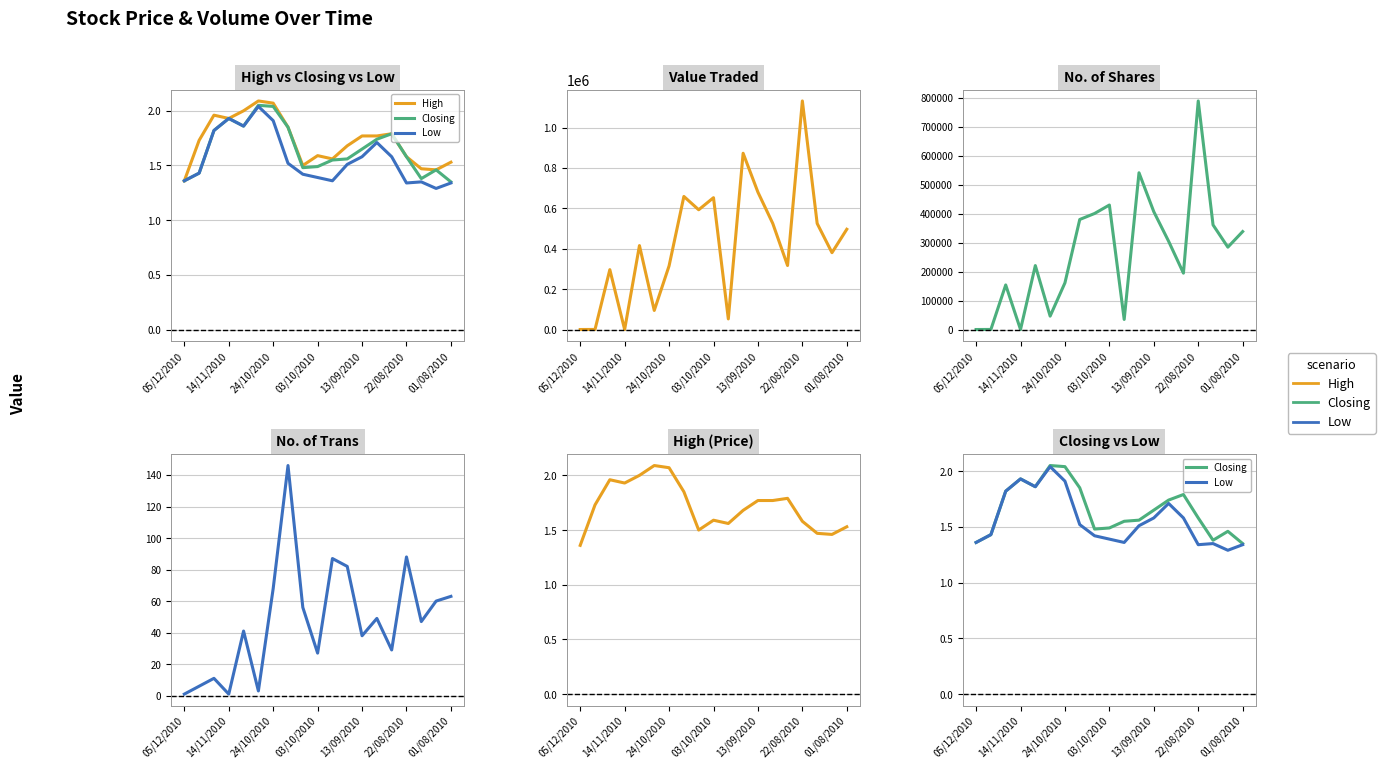

In Value Traded, how many points are higher than both neighbors (excluding endpoints)?

6